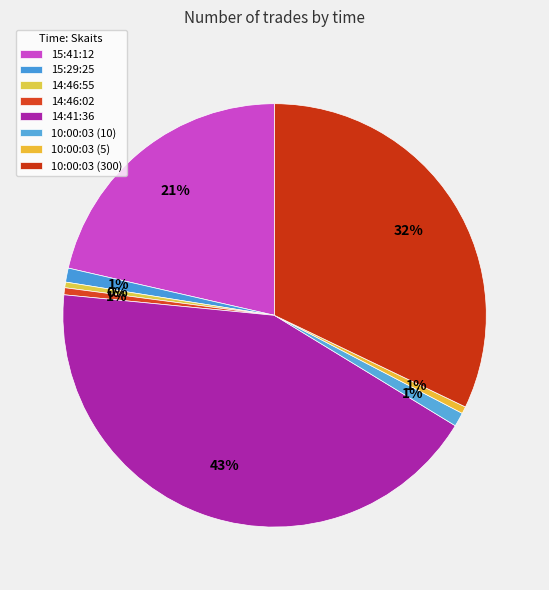

Count the number of slices in the pie.

8